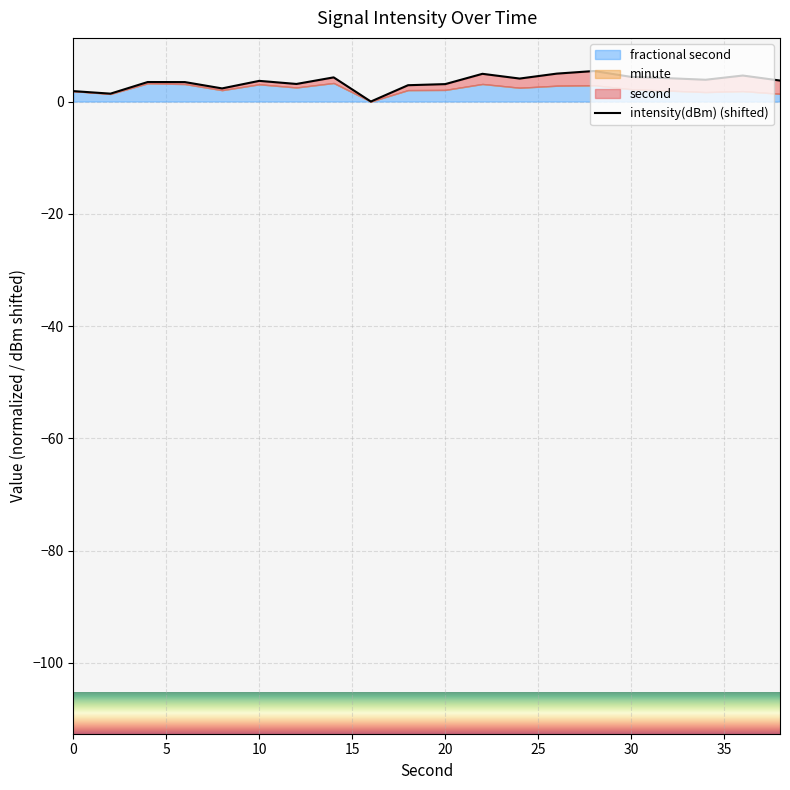

What is the greatest value displayed?

5.4